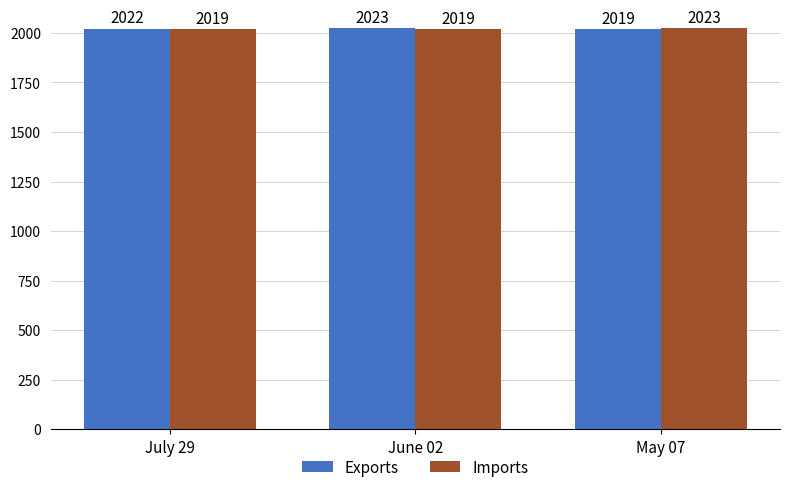

Rank the series by their average value, from highest to lowest.

Exports, Imports